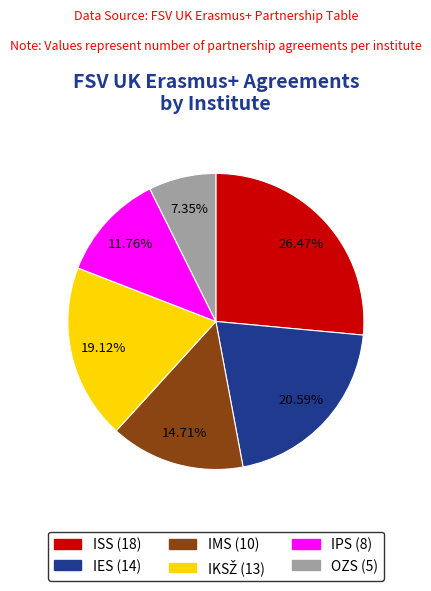

Does IES represent more than half of the total?

No